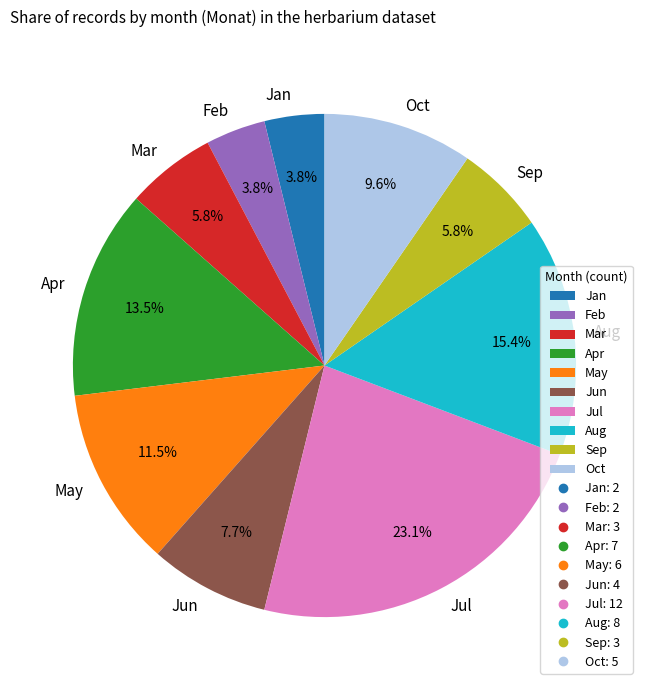

Which has a higher value, Mar or Oct?

Oct